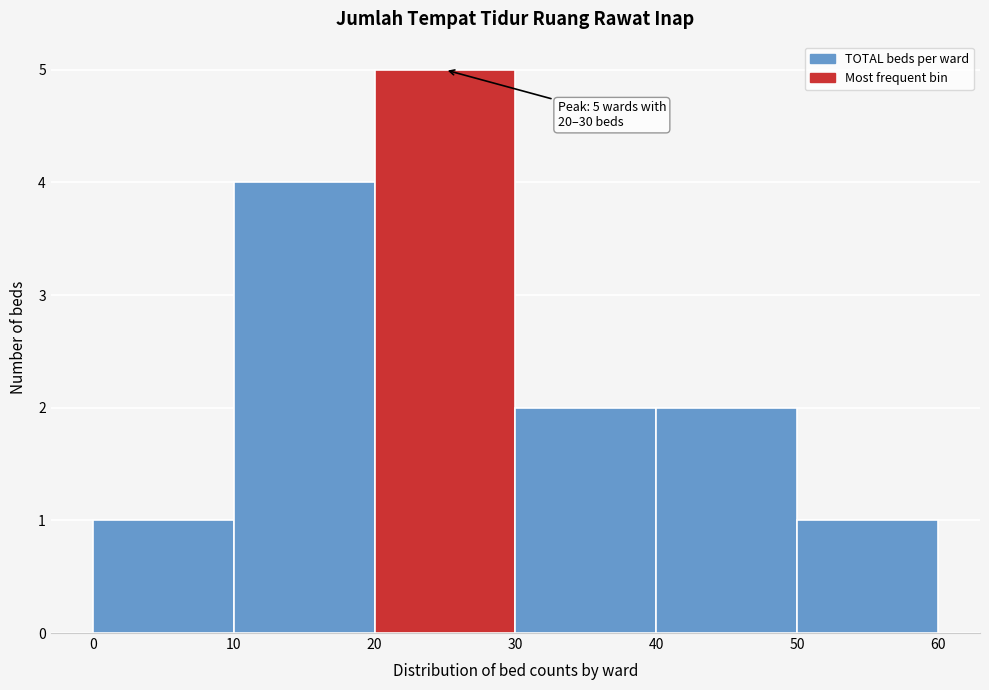

Which range on the x-axis has the tallest bar?

20 to 30